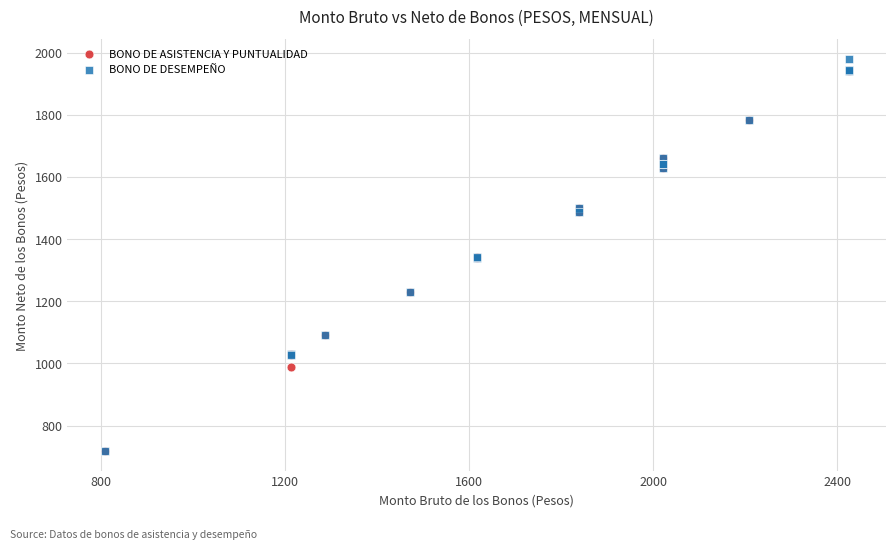

Which series reaches the maximum Y coordinate?

BONO DE DESEMPEÑO